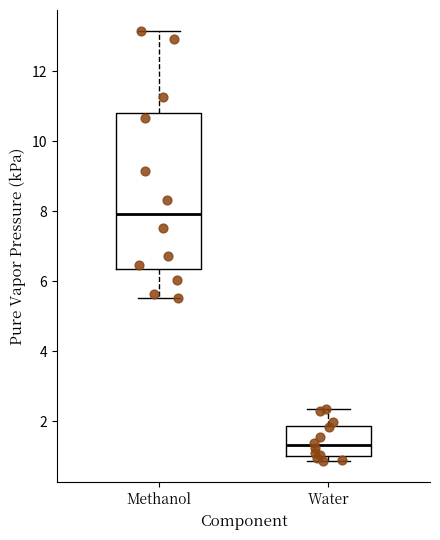

Which box's median line is the highest?

Methanol